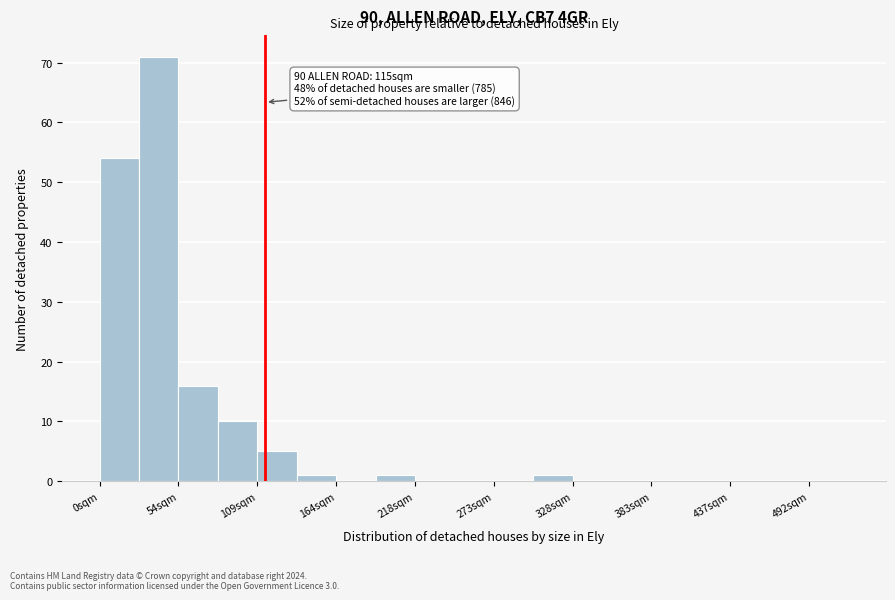

Around what value on the x-axis is the tallest bar? Give the approximate position of its centre, as read against the axis.

40